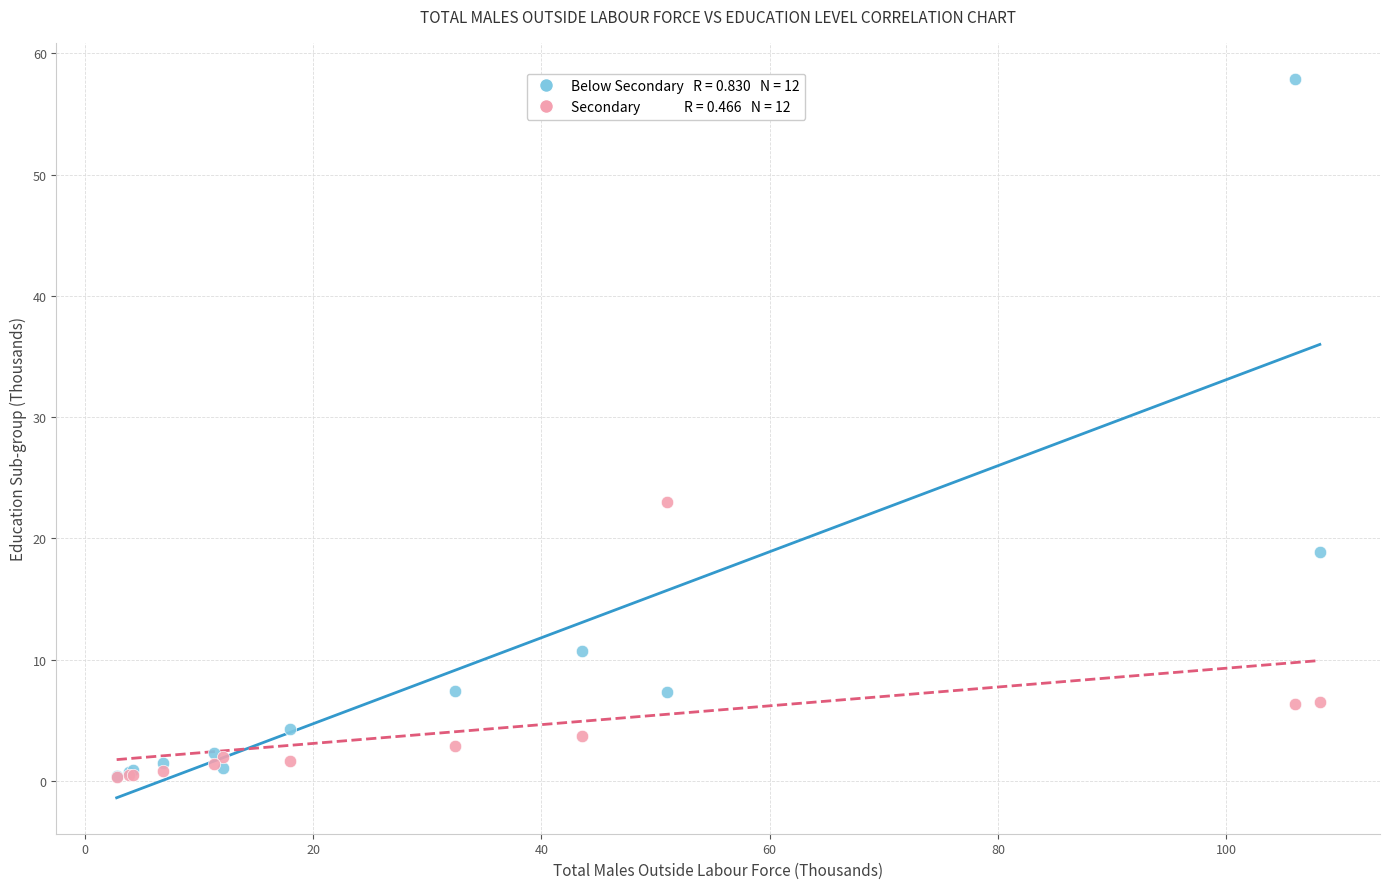

Across all series, what Y value is closest to 29?

23.0